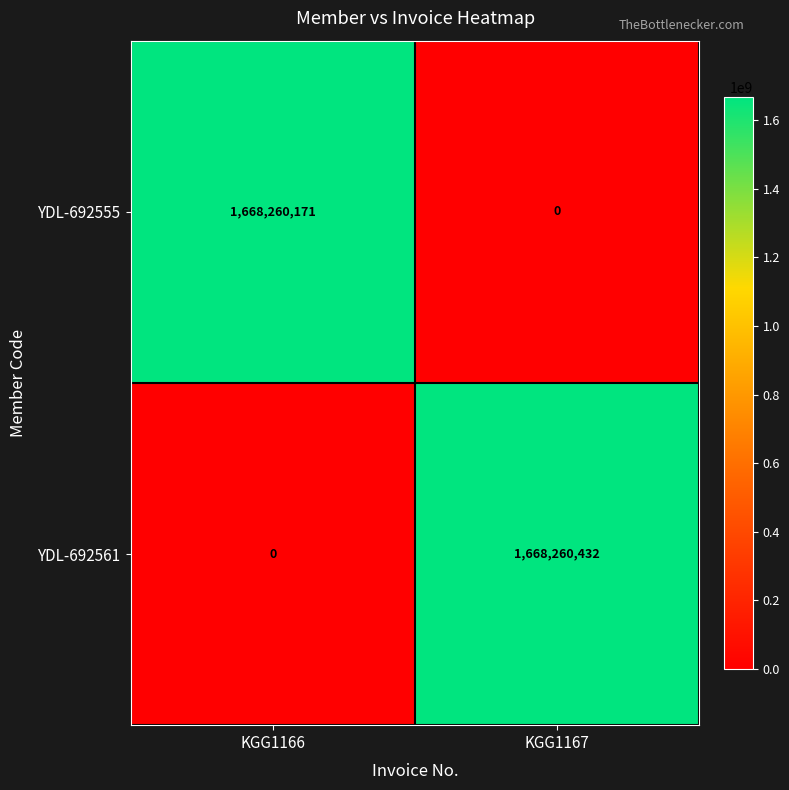

How many distinct data groups are displayed?

2